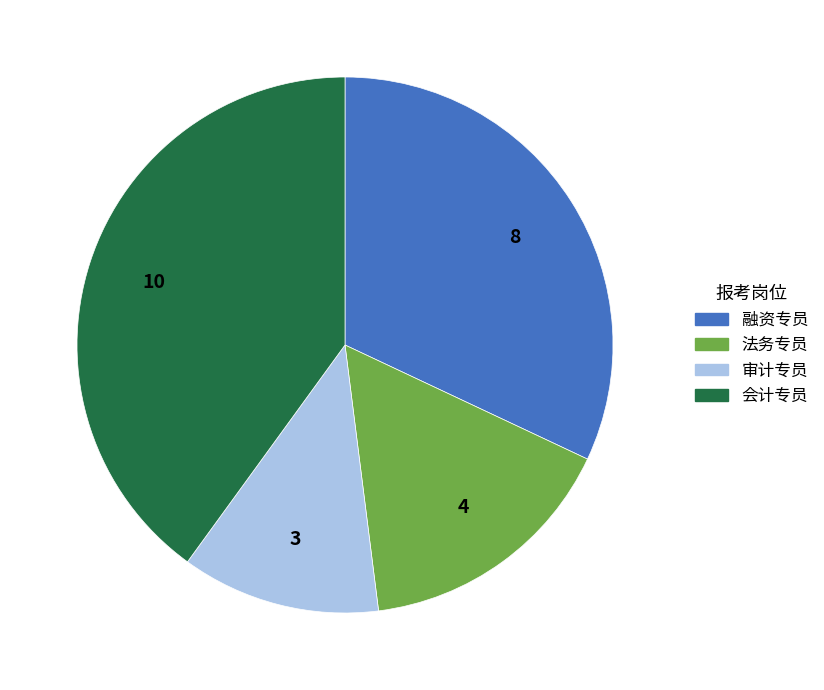

Which slice is the largest?

会计专员